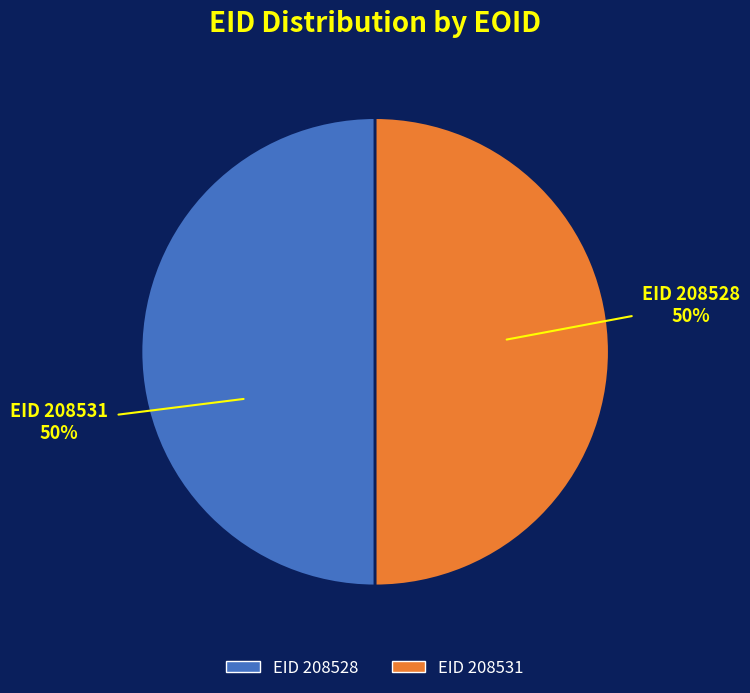

To the nearest percent, what is the average slice percentage?

50%